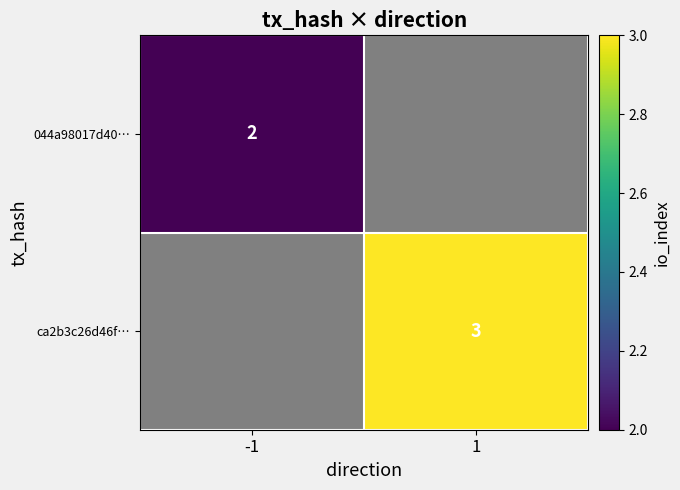

The value of 044a98017d40… at -1 is 2. True or false?

True